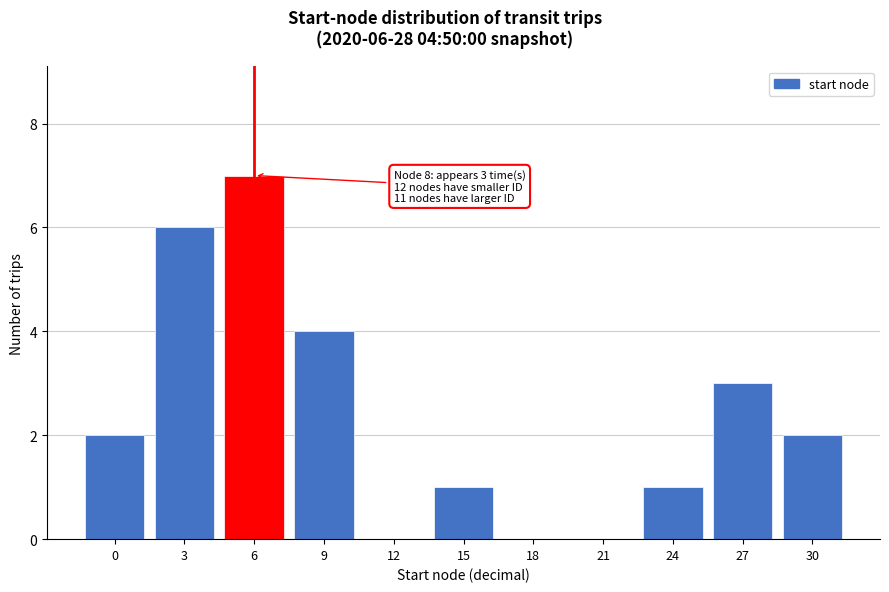

Reading left to right, list all the values displayed in this chart.

0=2	3=6	6=7	9=4	12=0	15=1	18=0	21=0	24=1	27=3	30=2